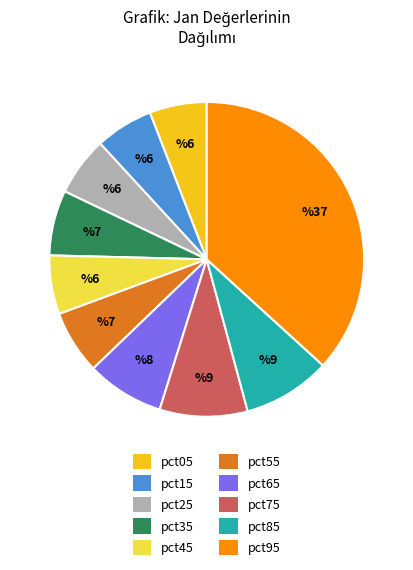

True or false: pct85 accounts for 9% of the total.

True